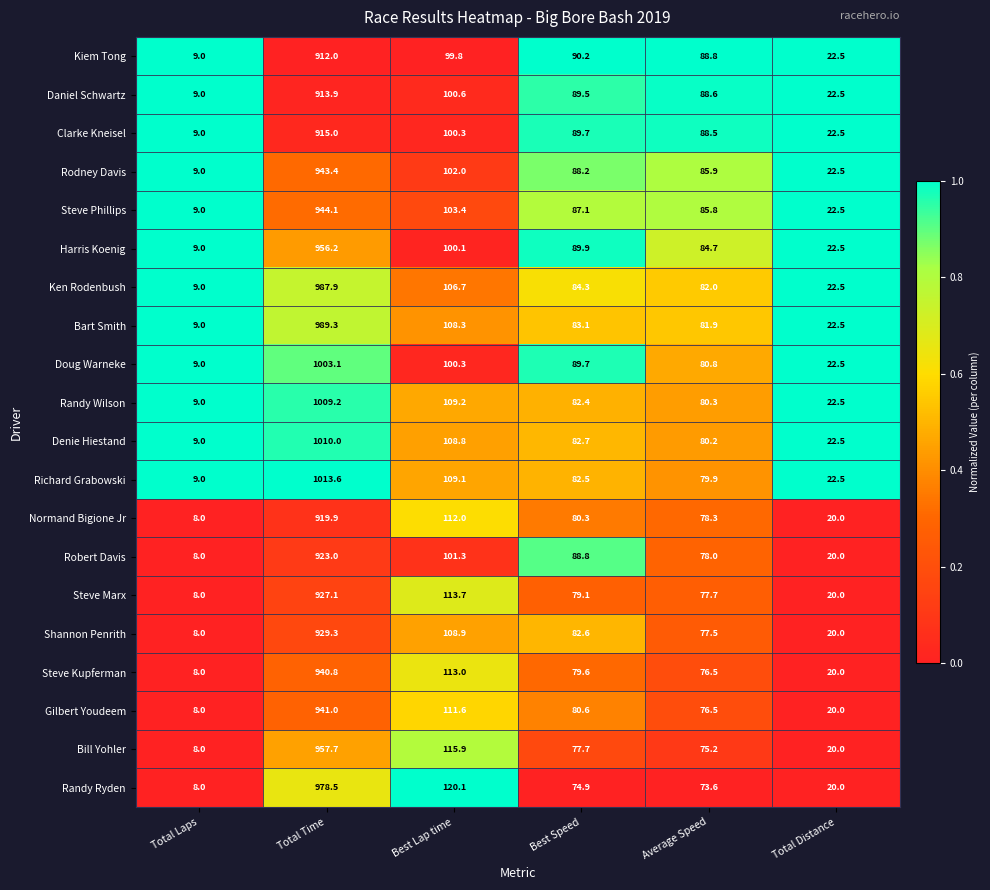

Which category has the highest value across all series?

Total Time